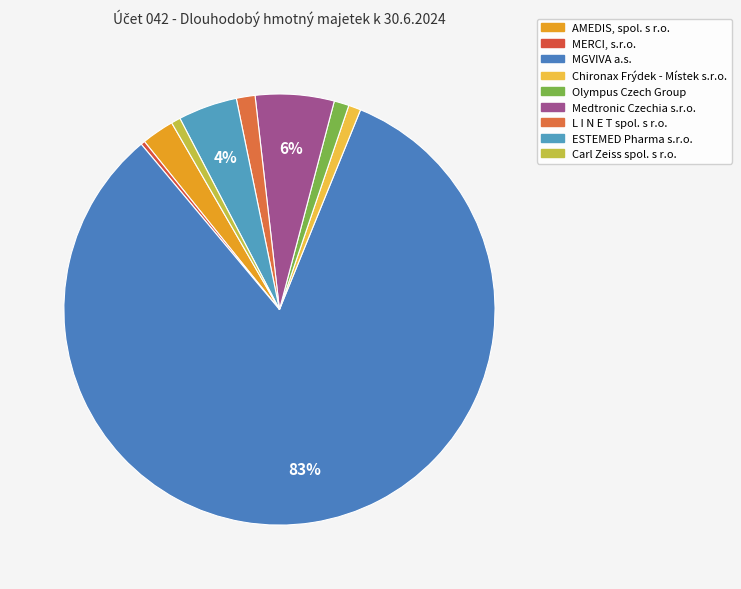

How many slices are in this pie chart?

9